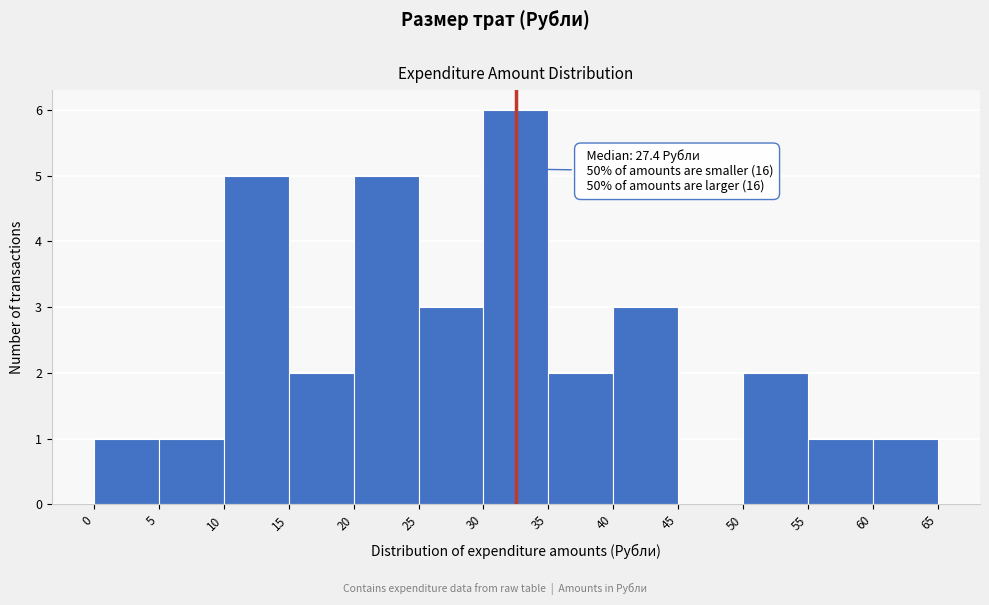

Over which range of the x-axis is the bar tallest?

30 to 35